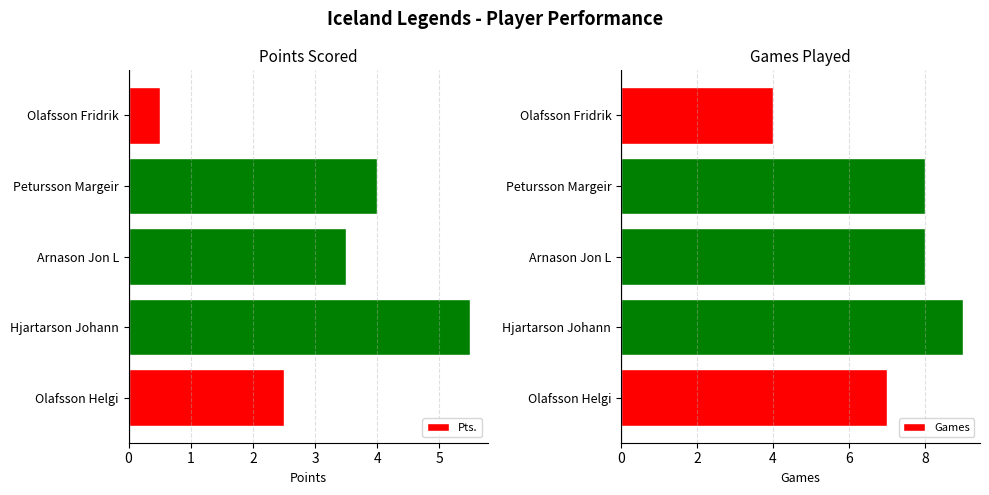

At which label is Games closest to 6?

Olafsson Helgi